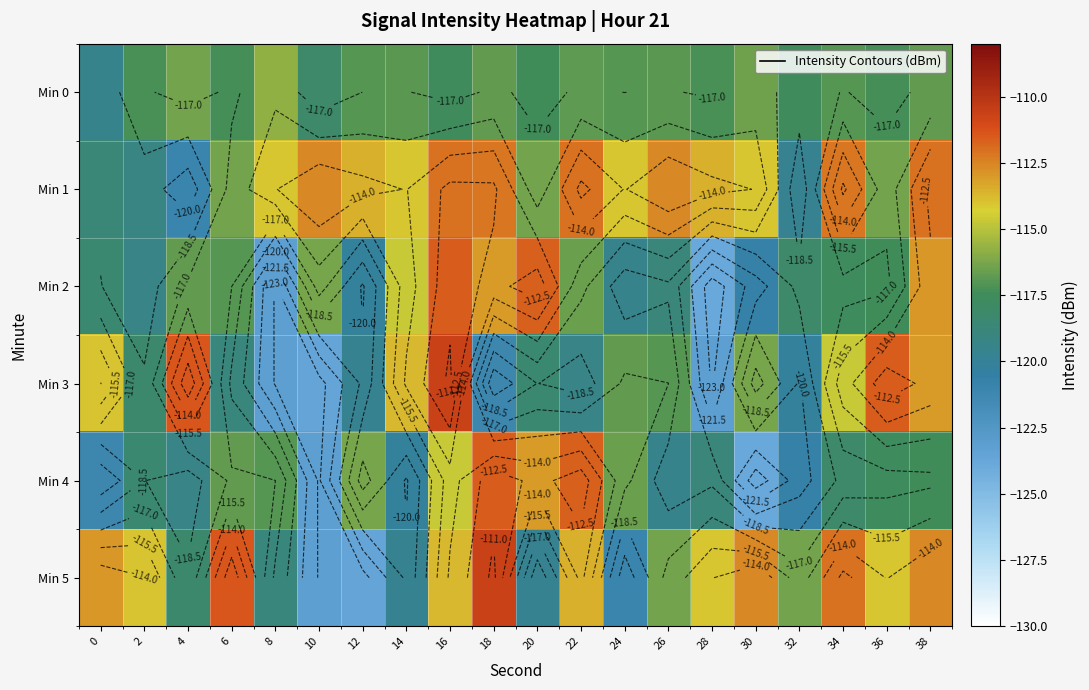

Which series has the largest total across all categories?

Min 1